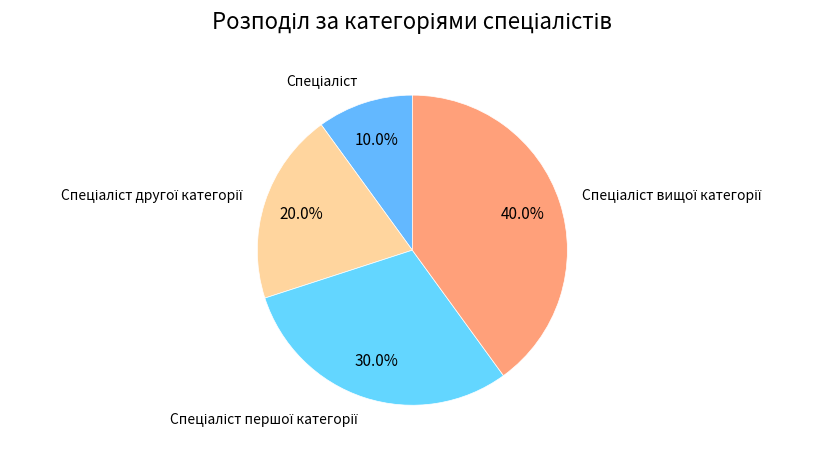

Is there any slice that represents more than half of the pie?

No